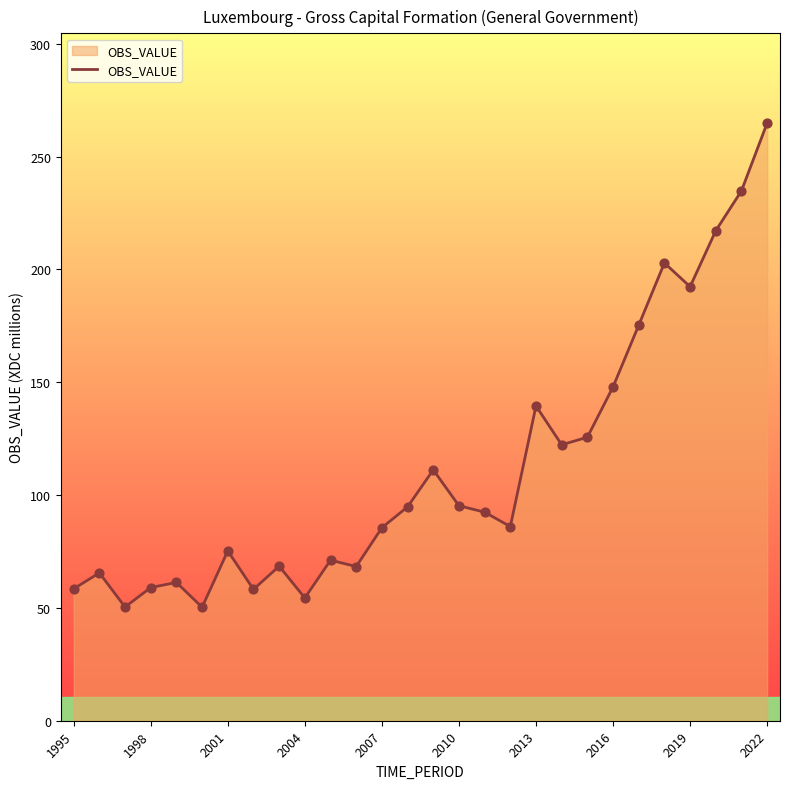

What is the smallest value displayed?

50.3